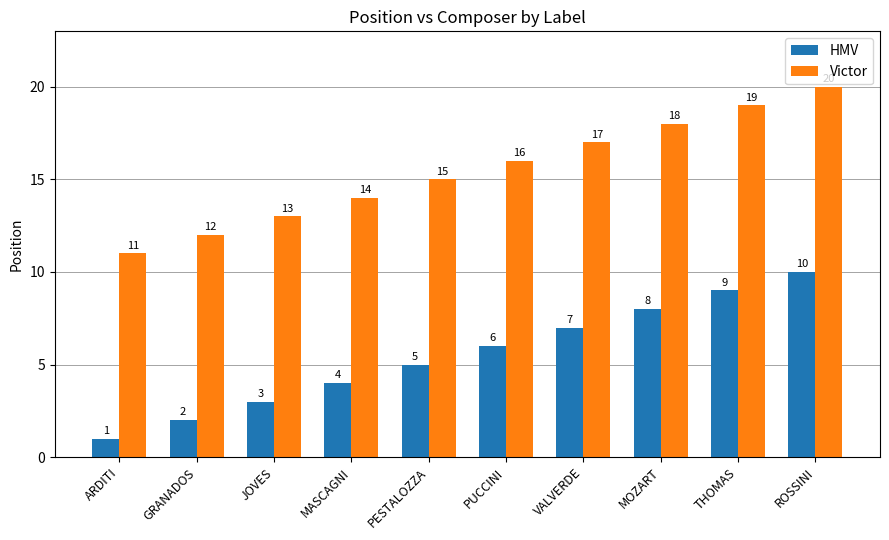

At MASCAGNI, list the series in order from largest to smallest.

Victor, HMV